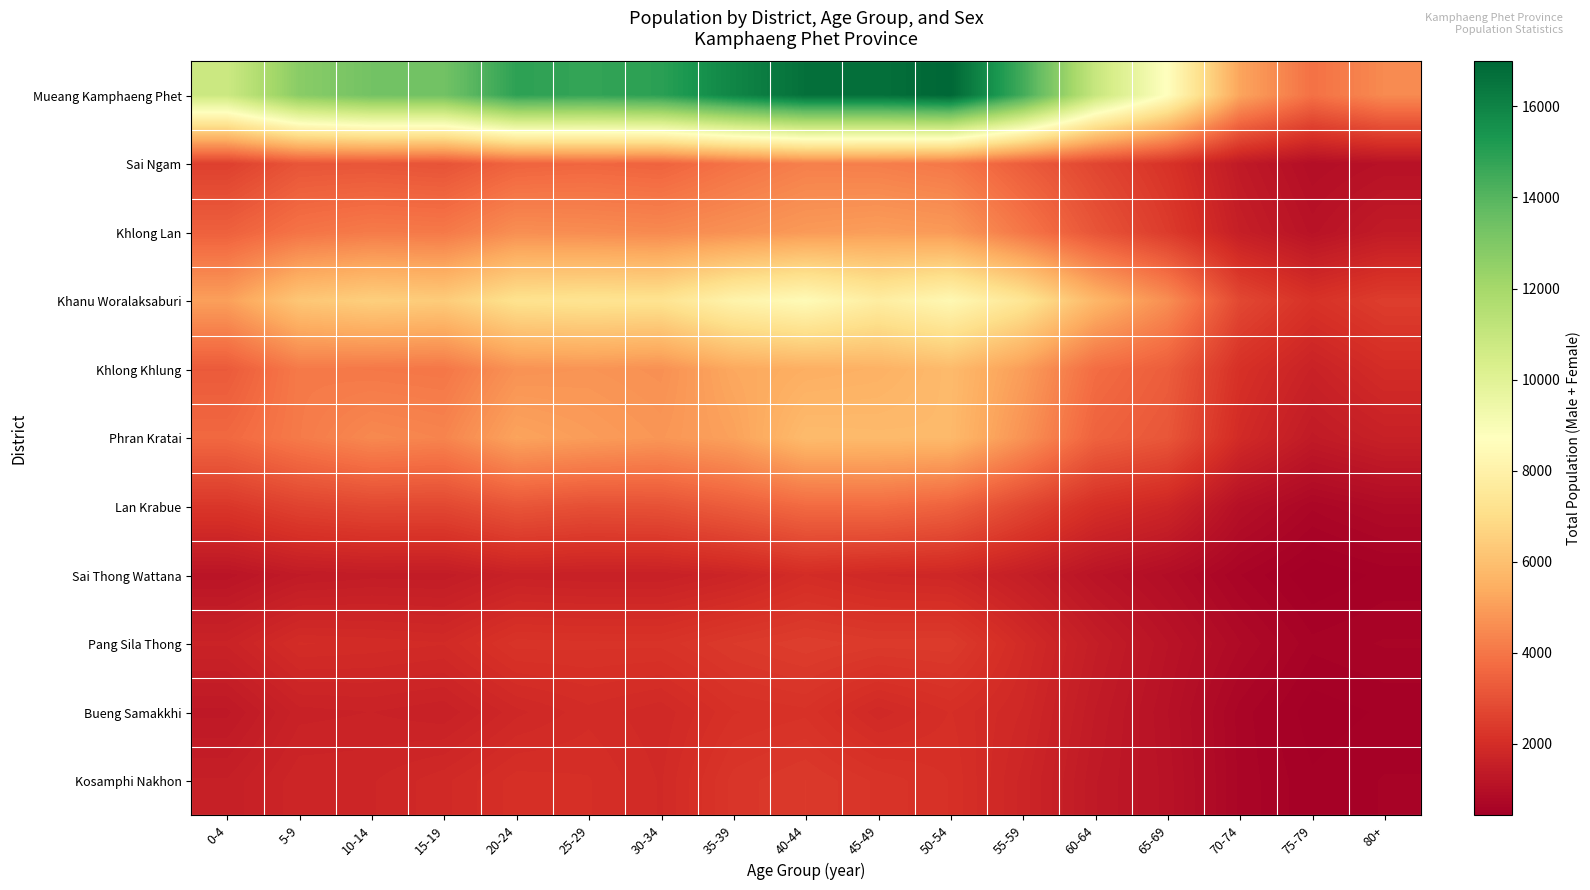

At which category does the chart reach its minimum across all series?

75-79